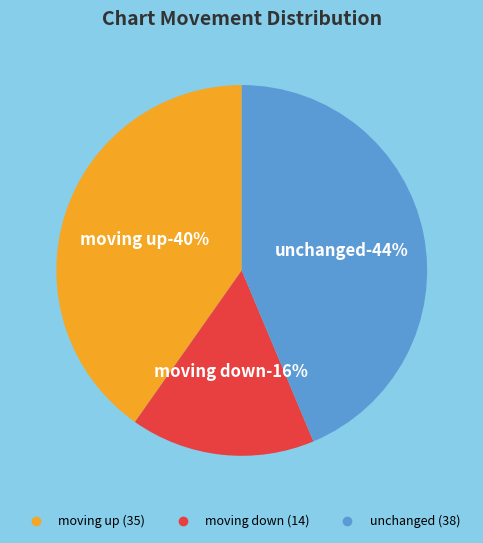

What is the change in value from up to -?

+3